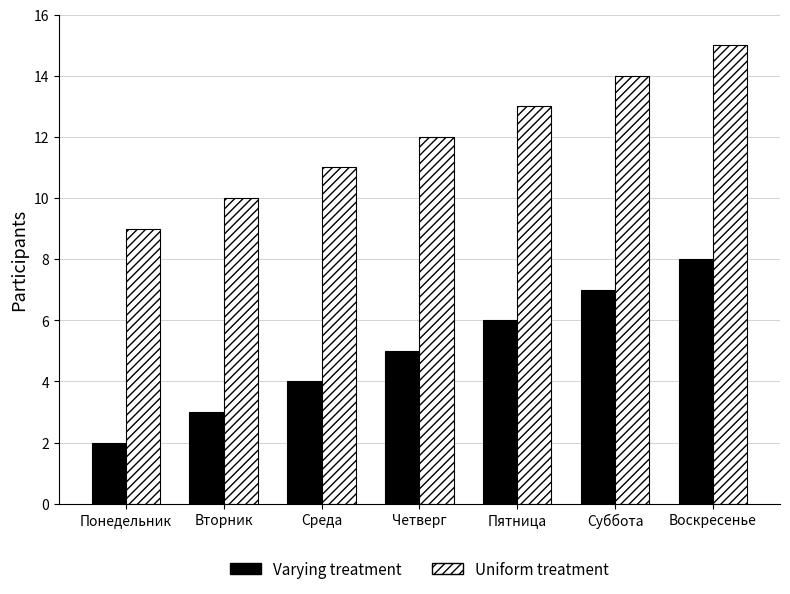

Which label corresponds to the smallest value in the chart?

Понедельник